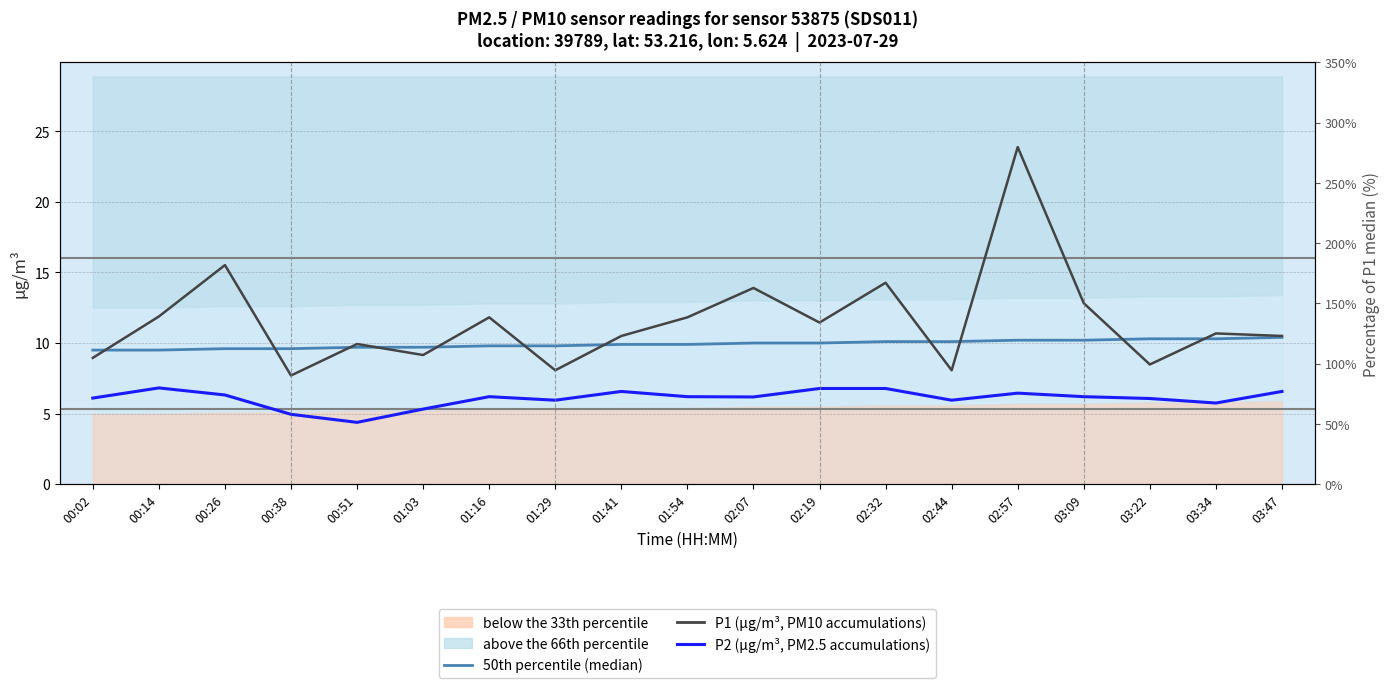

The P1 (µg/m³, PM10 accumulations) series shows 10.7 at 03:34. True or false?

True